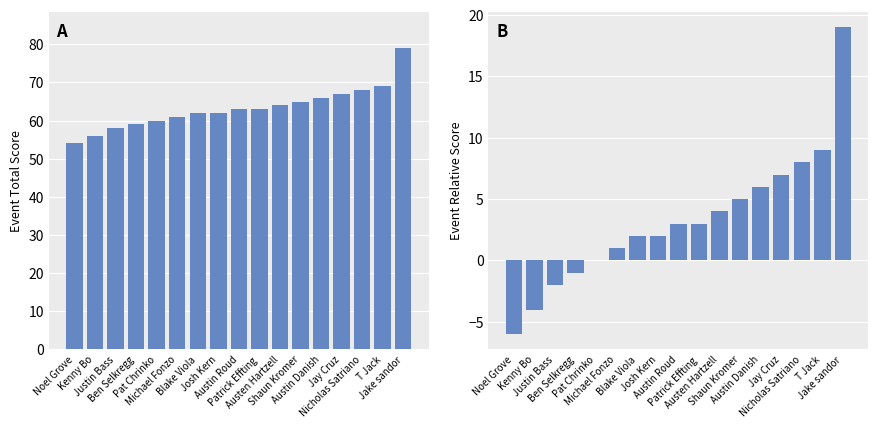

Reading left to right, extract all data points from this chart.

event_total_score: 54	56	58	59	60	61	62	62	63	63	64	65	66	67	68	69	79
event_relative_score: -6	-4	-2	-1	0	1	2	2	3	3	4	5	6	7	8	9	19